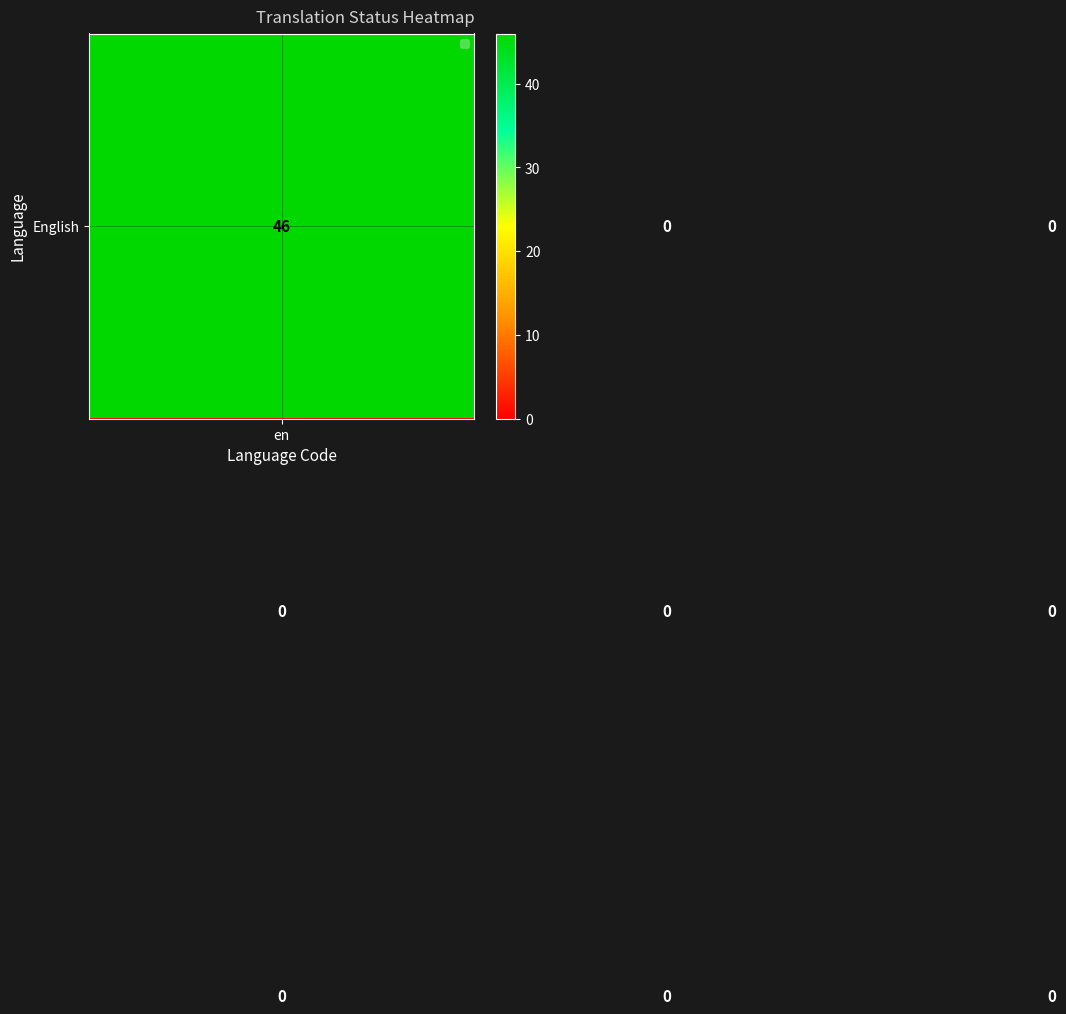

How many distinct data groups are displayed?

3